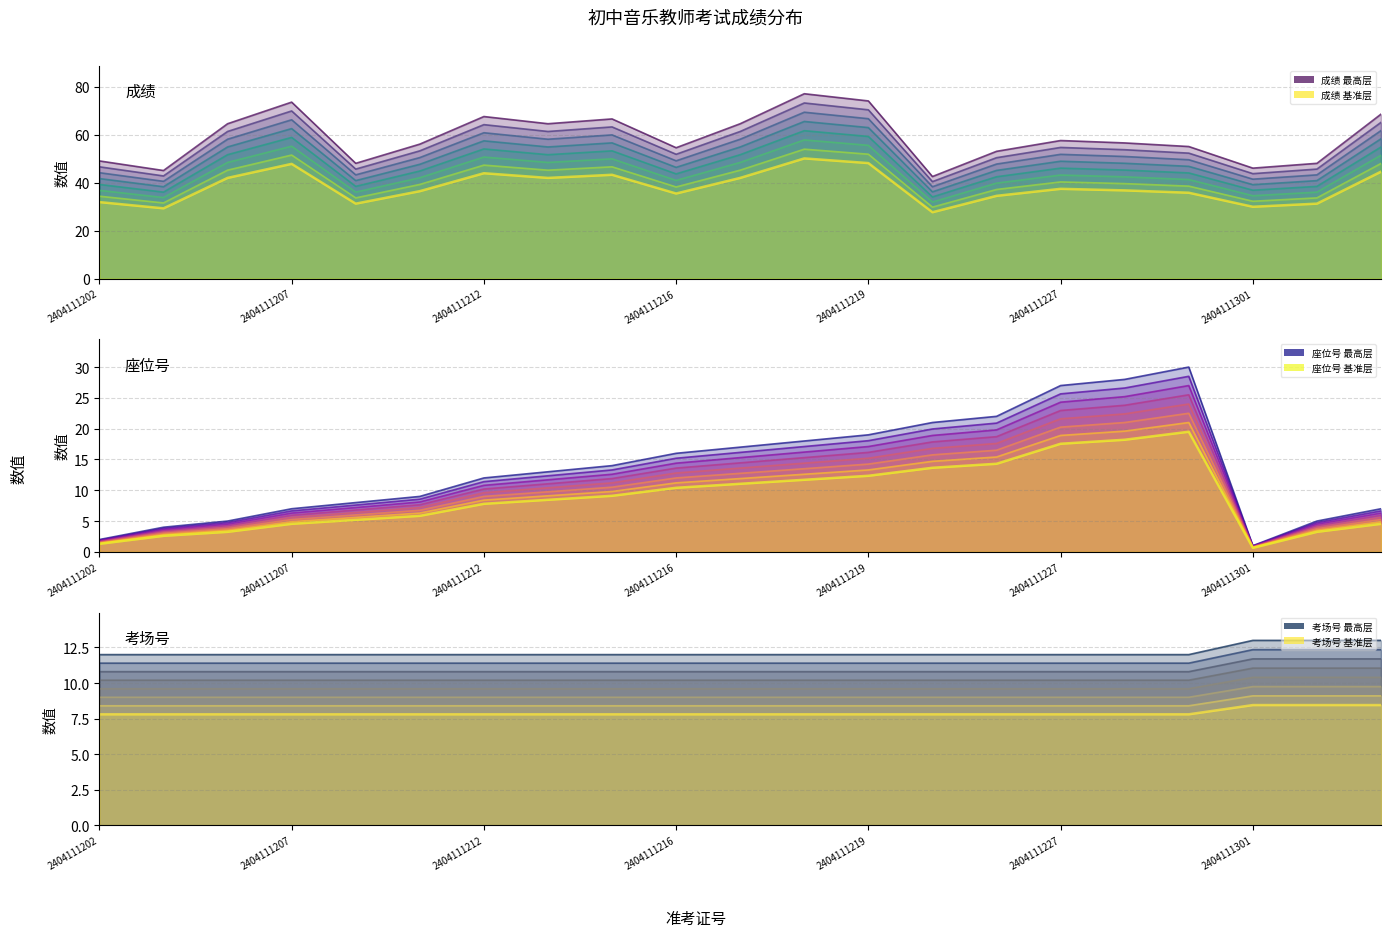

What are all the series names shown in the legend?

成绩, 座位号, 考场号